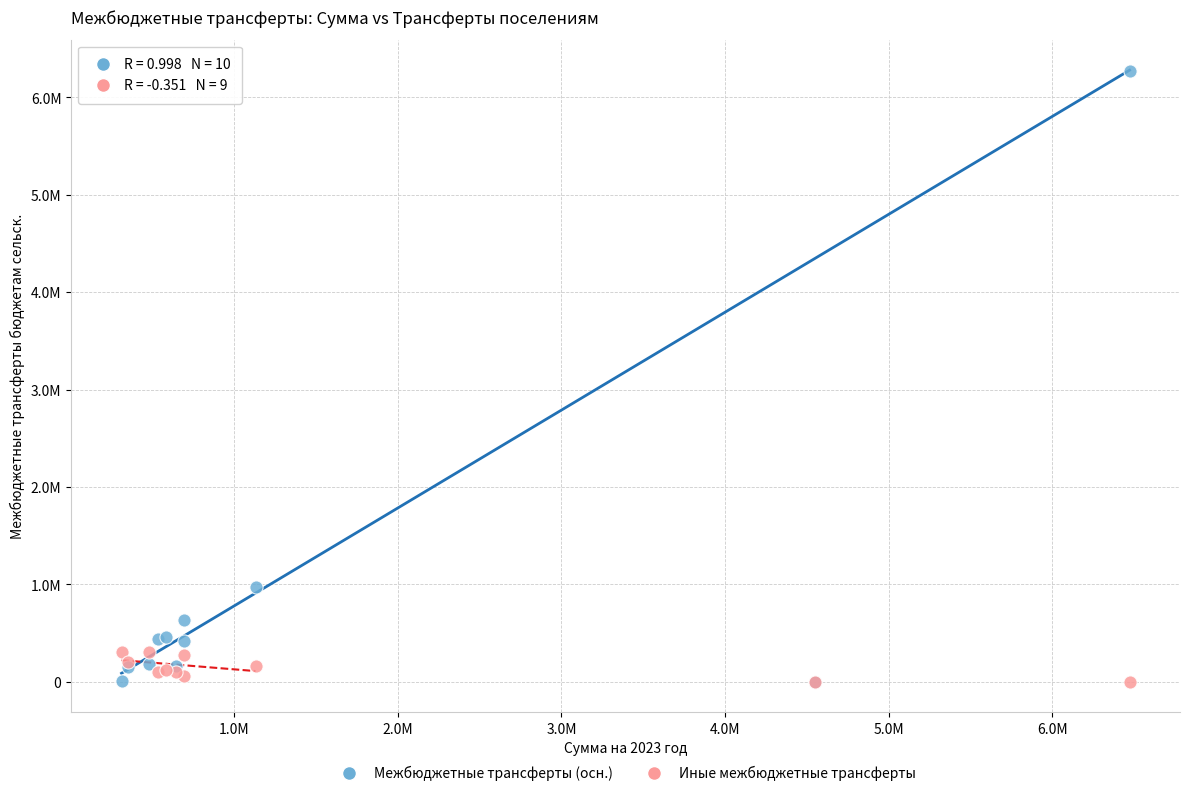

Which series has the largest Y range (max minus min)?

Межбюджетные трансферты (осн.)